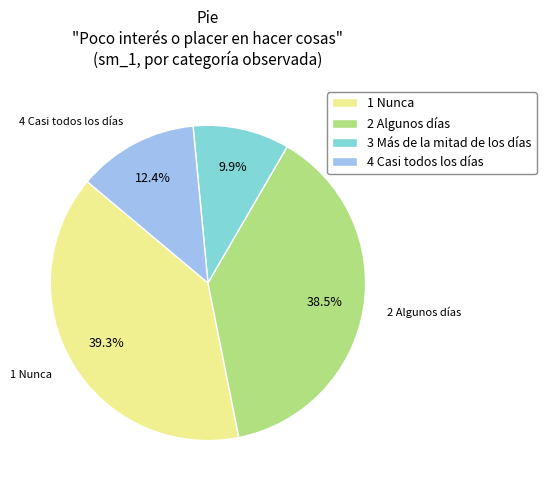

Rank the categories by value from lowest to highest.

3 Más de la mitad de los días, 4 Casi todos los días, 2 Algunos días, 1 Nunca